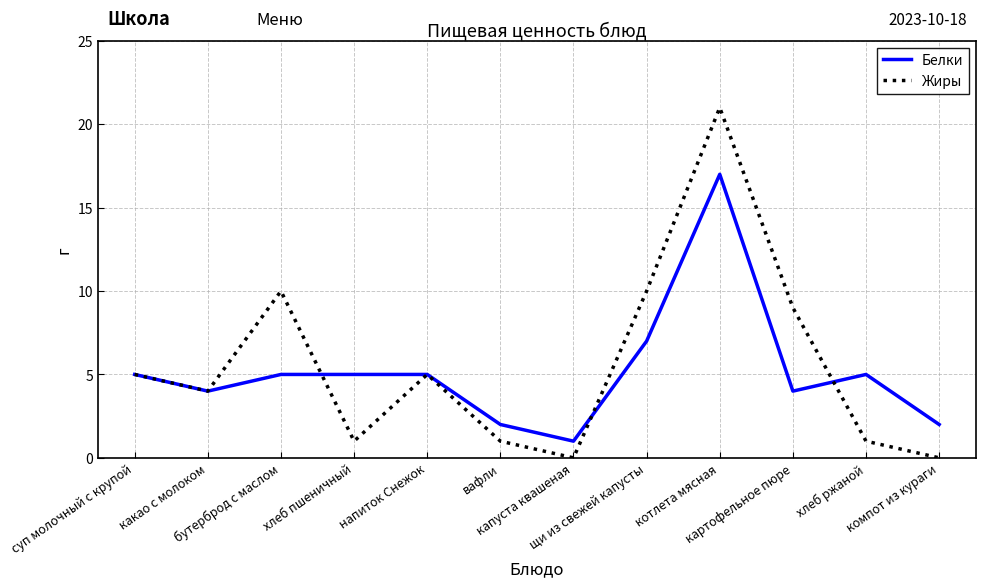

At how many categories does at least one series exceed 17?

1